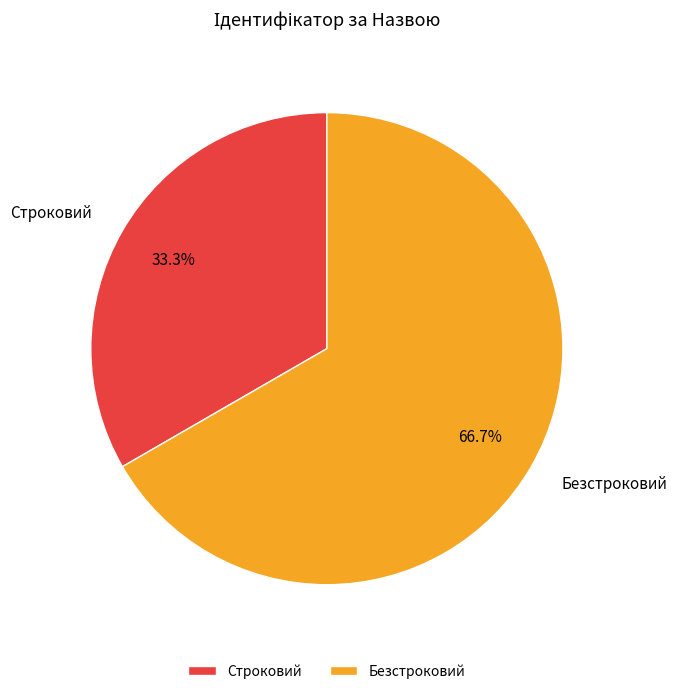

Is there any slice that represents more than half of the pie?

Yes